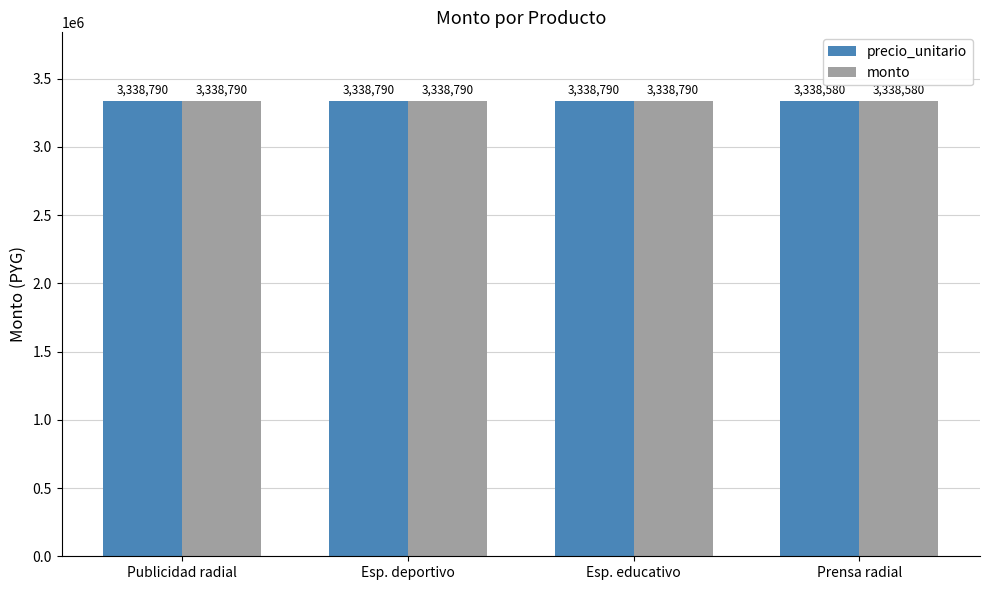

Reading left to right, transcribe all the data shown in this chart.

precio_unitario: 3338790	3338790	3338790	3338580
monto: 3338790	3338790	3338790	3338580